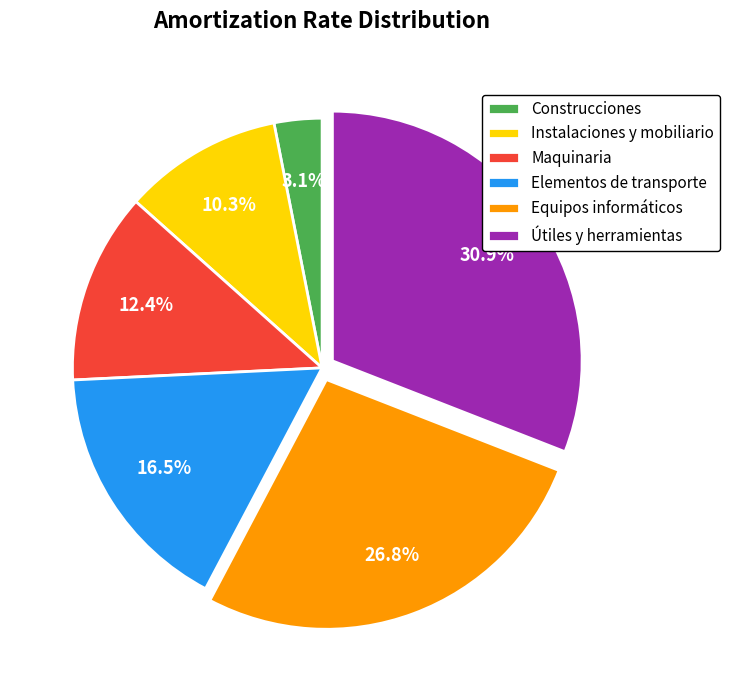

Is it true that Equipos informáticos is 27% of the pie?

True